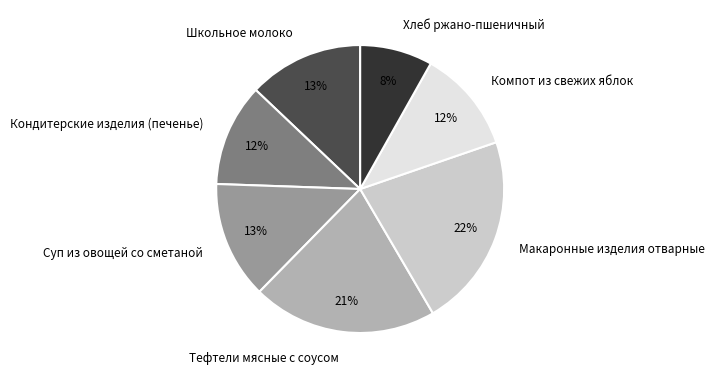

How many slices are in this pie chart?

7